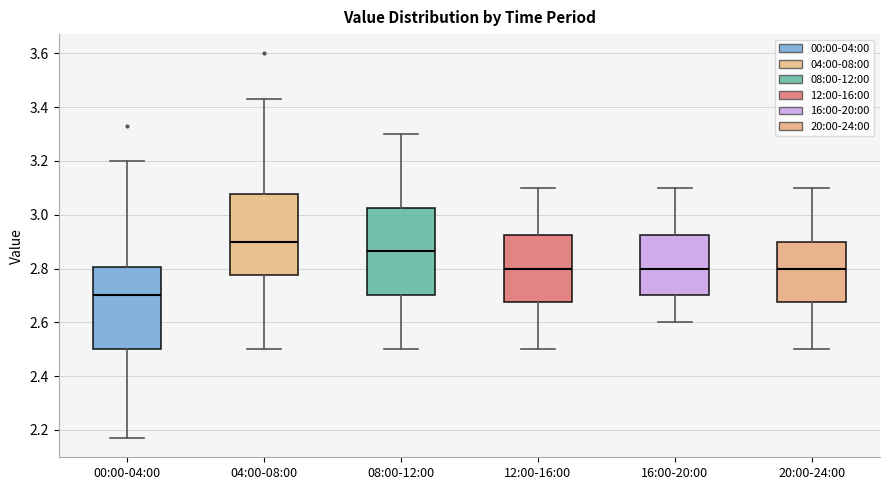

Where is the lower edge of the box for 00:00-04:00 on the y-axis? The values are not printed on the chart, so give them approximately, as read against the axis.

2.50